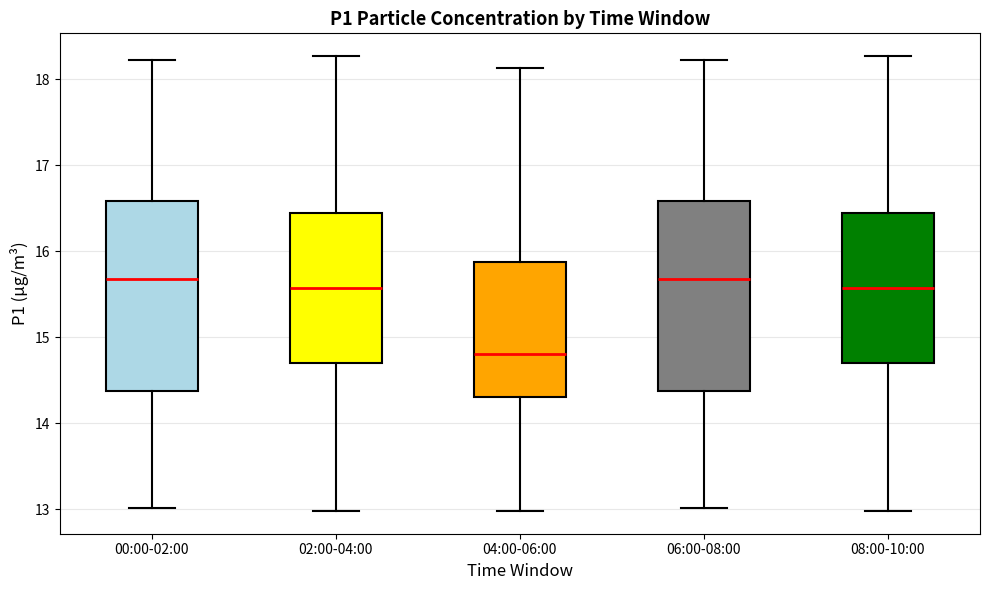

Reading left to right, read every box against the y-axis: the position of its median line, the range the box covers, and the ends of its whiskers. The values are not printed on the chart, so give them approximately, as read against the axis.

00:00-02:00: median 15.7, box 14.4 to 16.6, whiskers 13.0 to 18.2
02:00-04:00: median 15.6, box 14.7 to 16.5, whiskers 13.0 to 18.3
04:00-06:00: median 14.8, box 14.3 to 15.9, whiskers 13.0 to 18.1
06:00-08:00: median 15.7, box 14.4 to 16.6, whiskers 13.0 to 18.2
08:00-10:00: median 15.6, box 14.7 to 16.5, whiskers 13.0 to 18.3